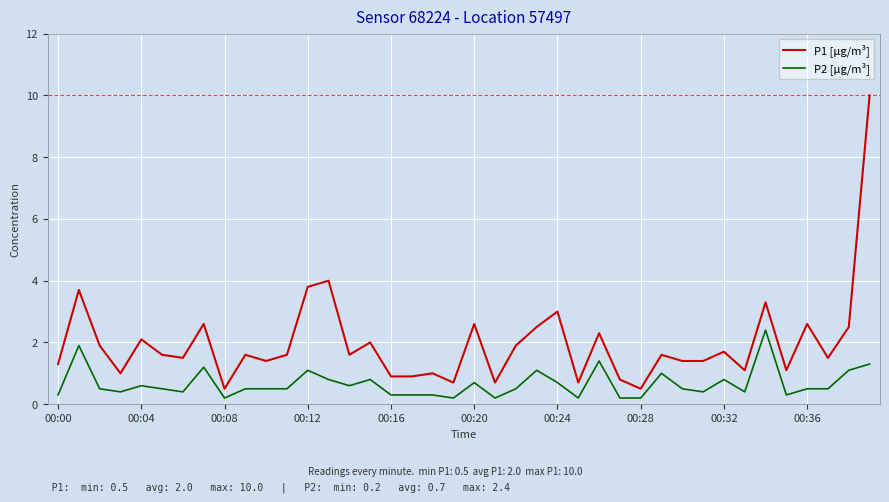

List the series in order of their overall mean, highest first.

P1 [µg/m³], P2 [µg/m³]